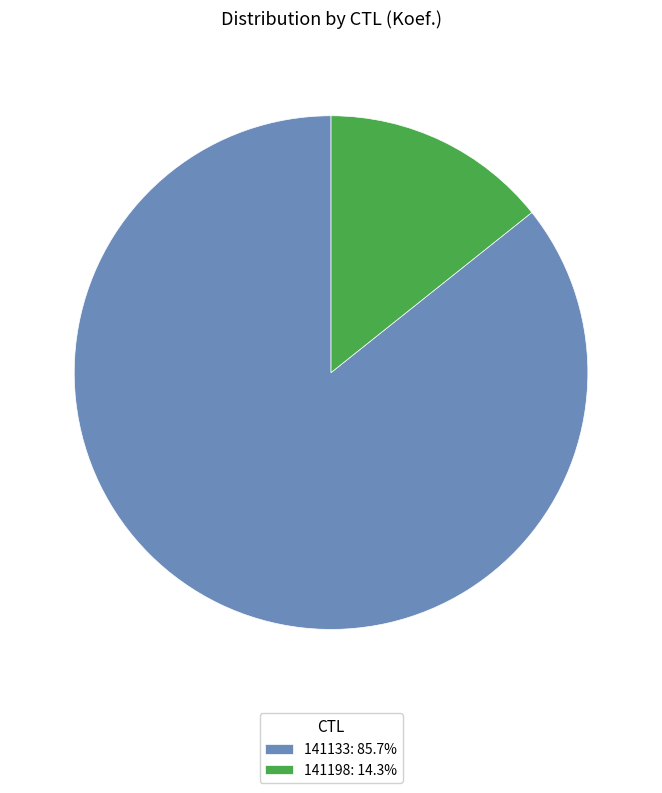

Is there a majority slice in this chart?

Yes